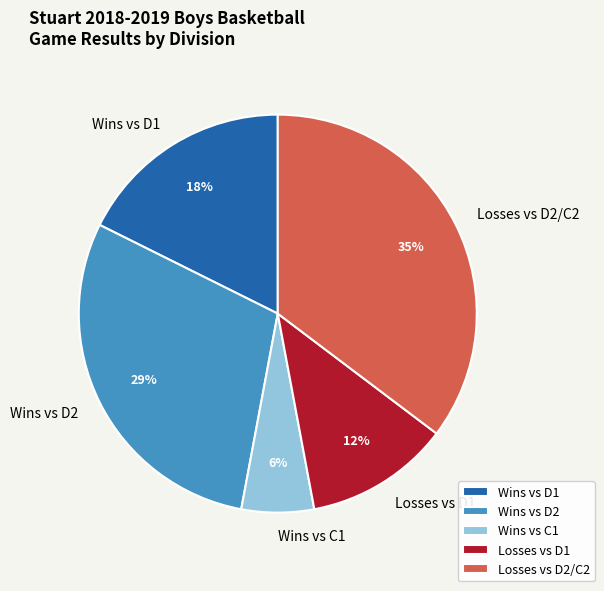

What percentage is the Wins vs C1 slice, to the nearest percent?

6%